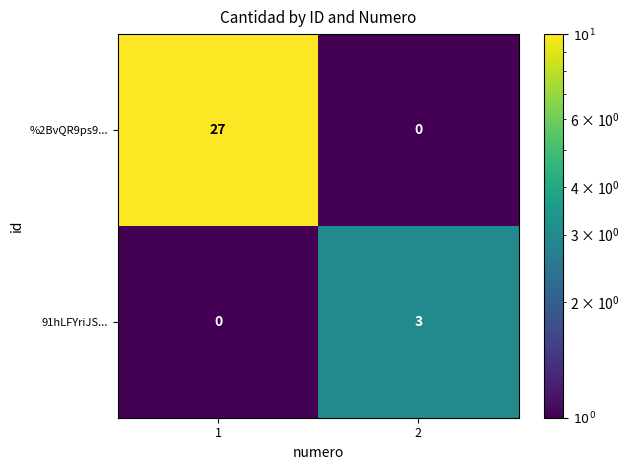

Which label corresponds to the largest value in the chart?

1